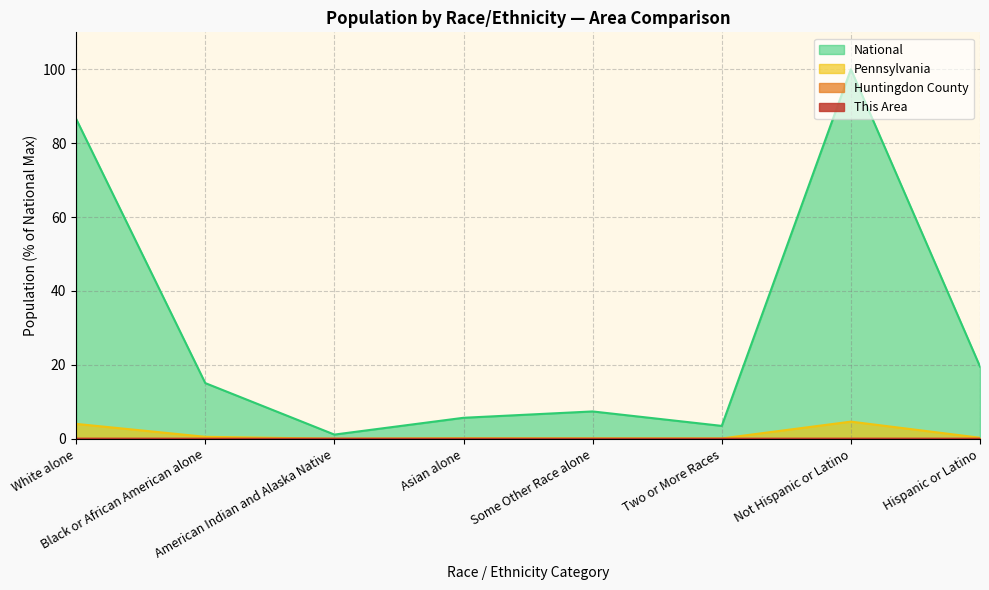

Rank the series by their maximum value, from highest to lowest.

National, Pennsylvania, Huntingdon County, This Area